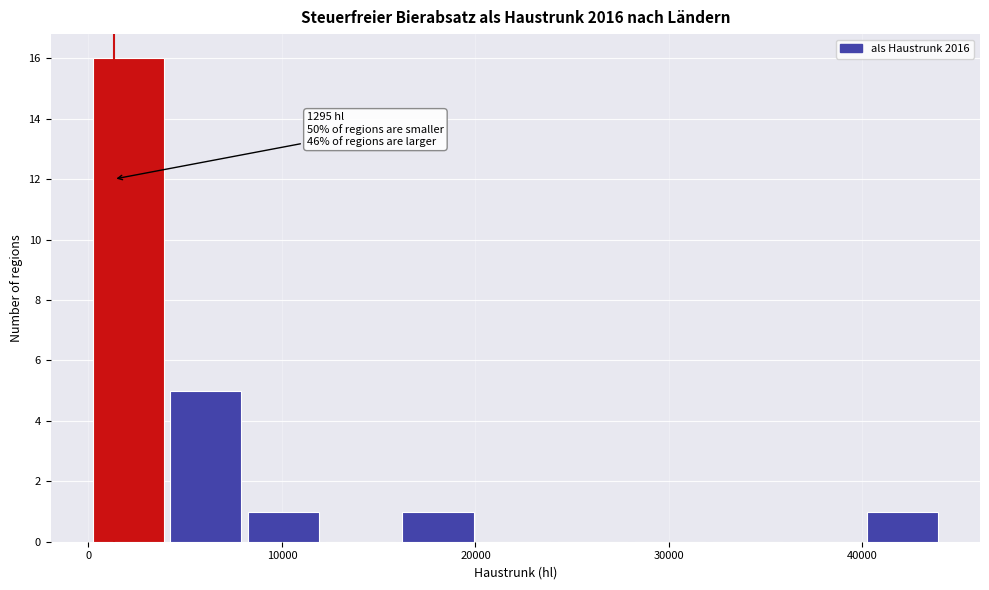

Read against the x-axis, roughly where is the centre of the tallest bar?

2000